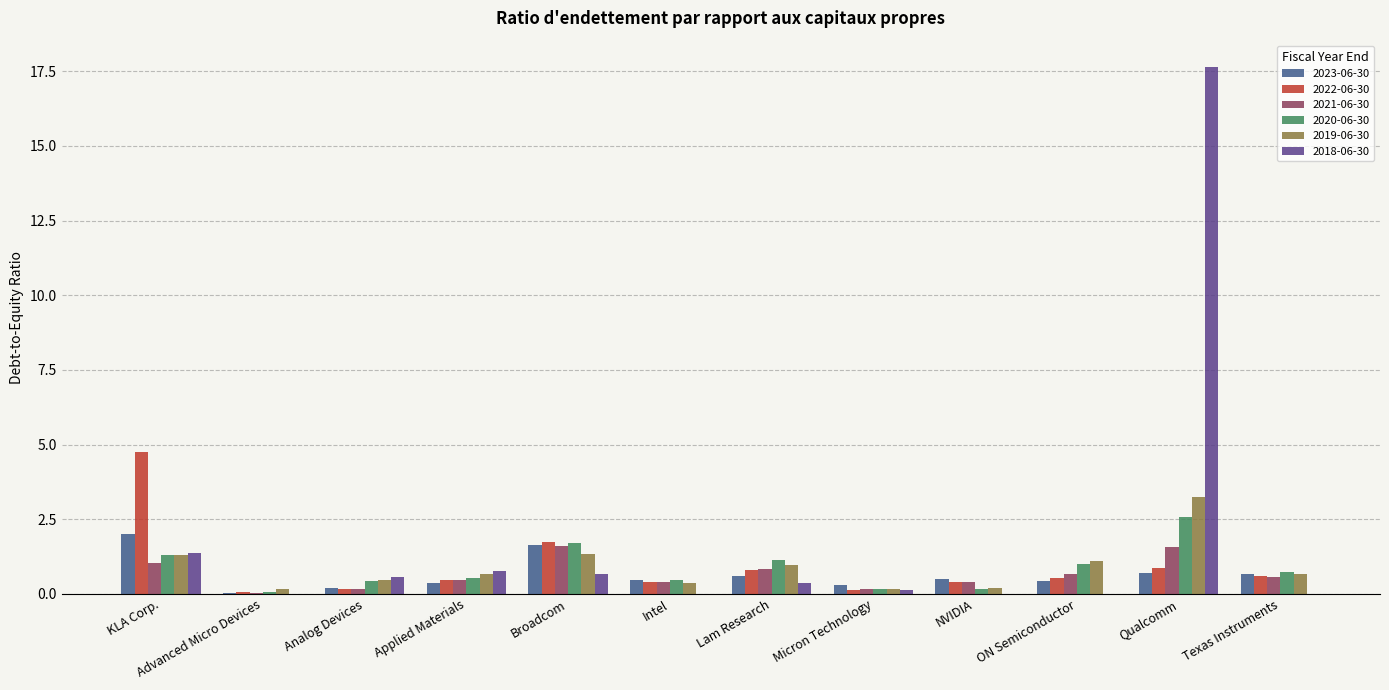

True or false: 2023-06-30 has a value of 0.5 at NVIDIA.

True